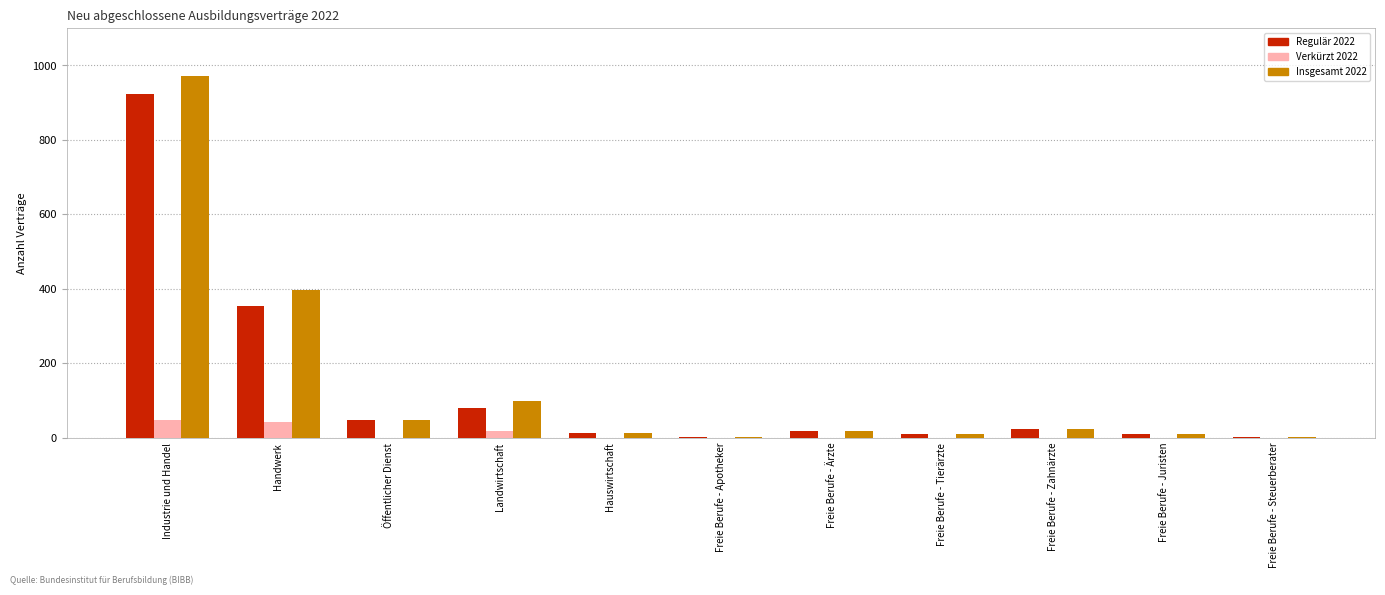

Which series changed the most between Handwerk and Öffentlicher Dienst?

Insgesamt 2022